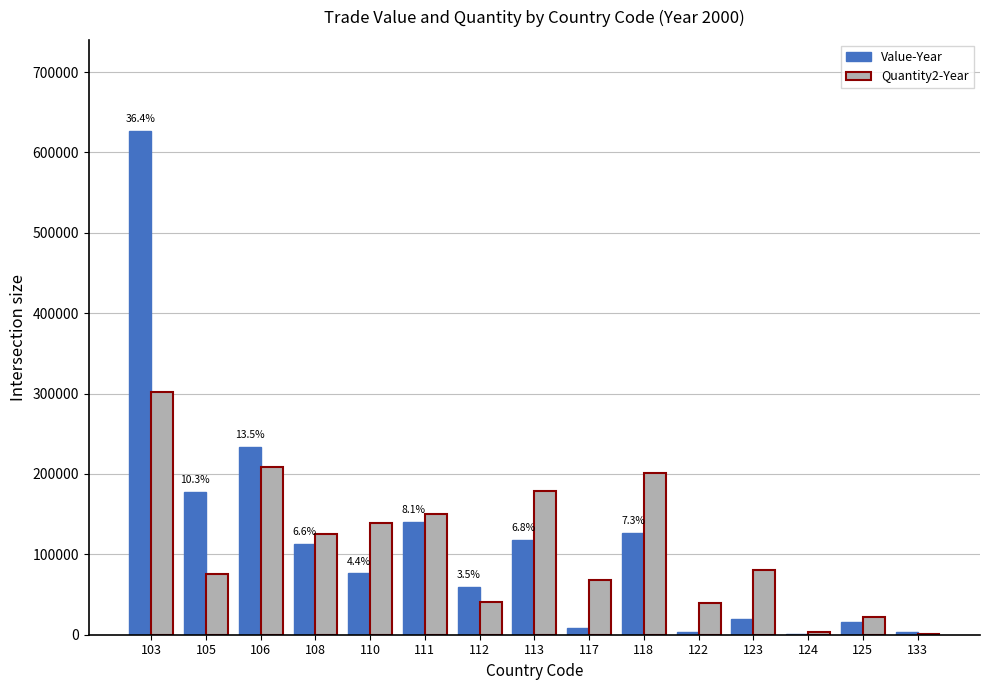

How many groups of bars are there?

15